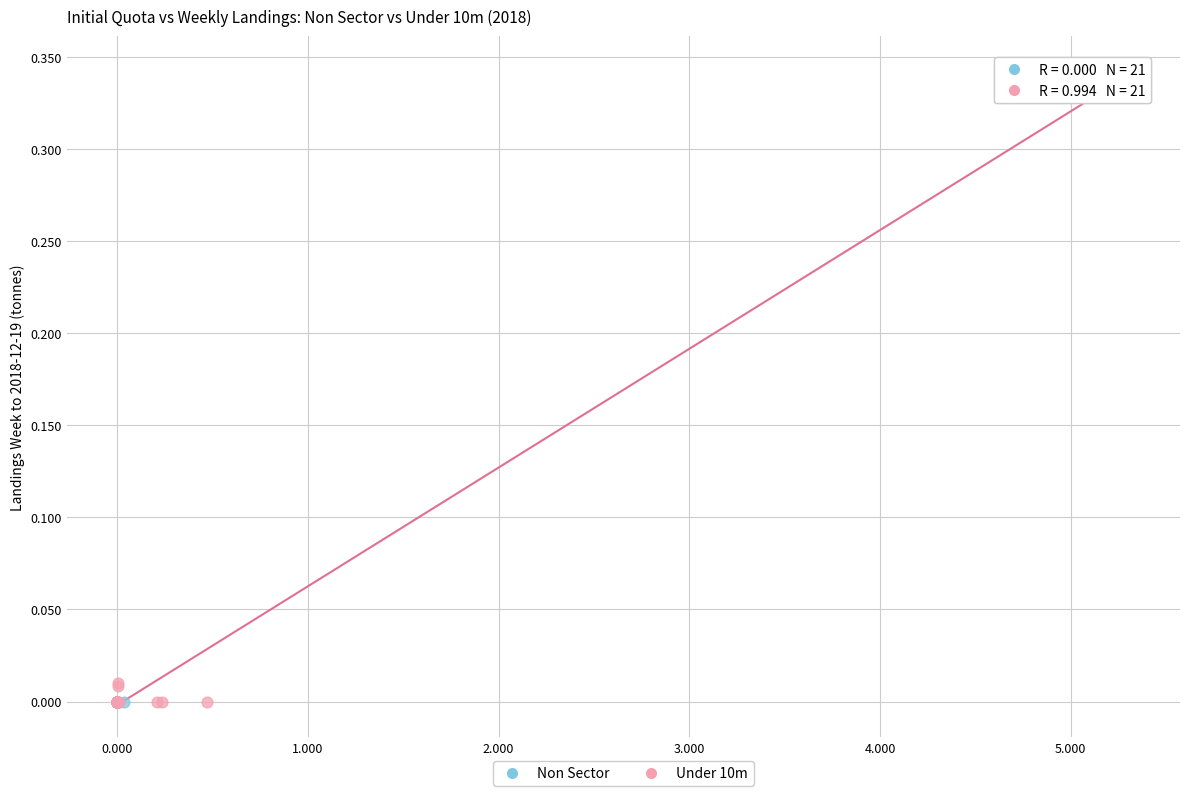

Which series reaches the maximum Y coordinate?

Under 10m